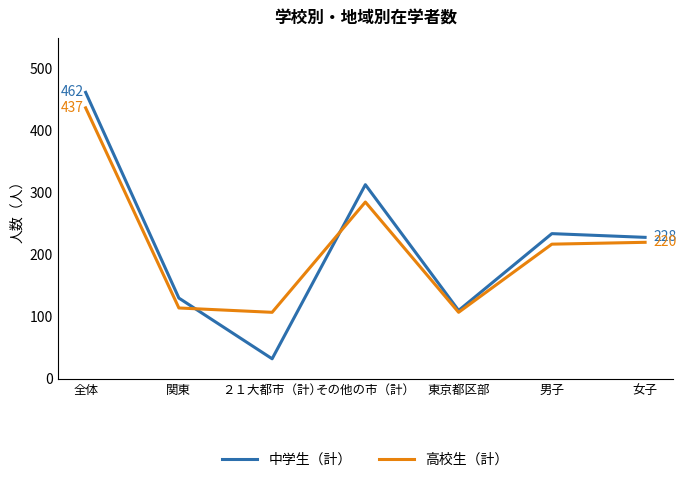

Which series has the widest spread of values?

中学生（計）